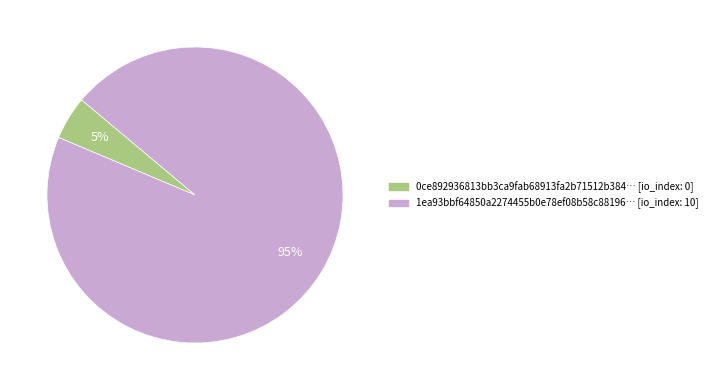

Combined, do 1ea93bbf64850a2274455b0e78ef08b58c88196… [io_index: 10] and 0ce892936813bb3ca9fab68913fa2b71512b384… [io_index: 0] account for over 50%?

Yes